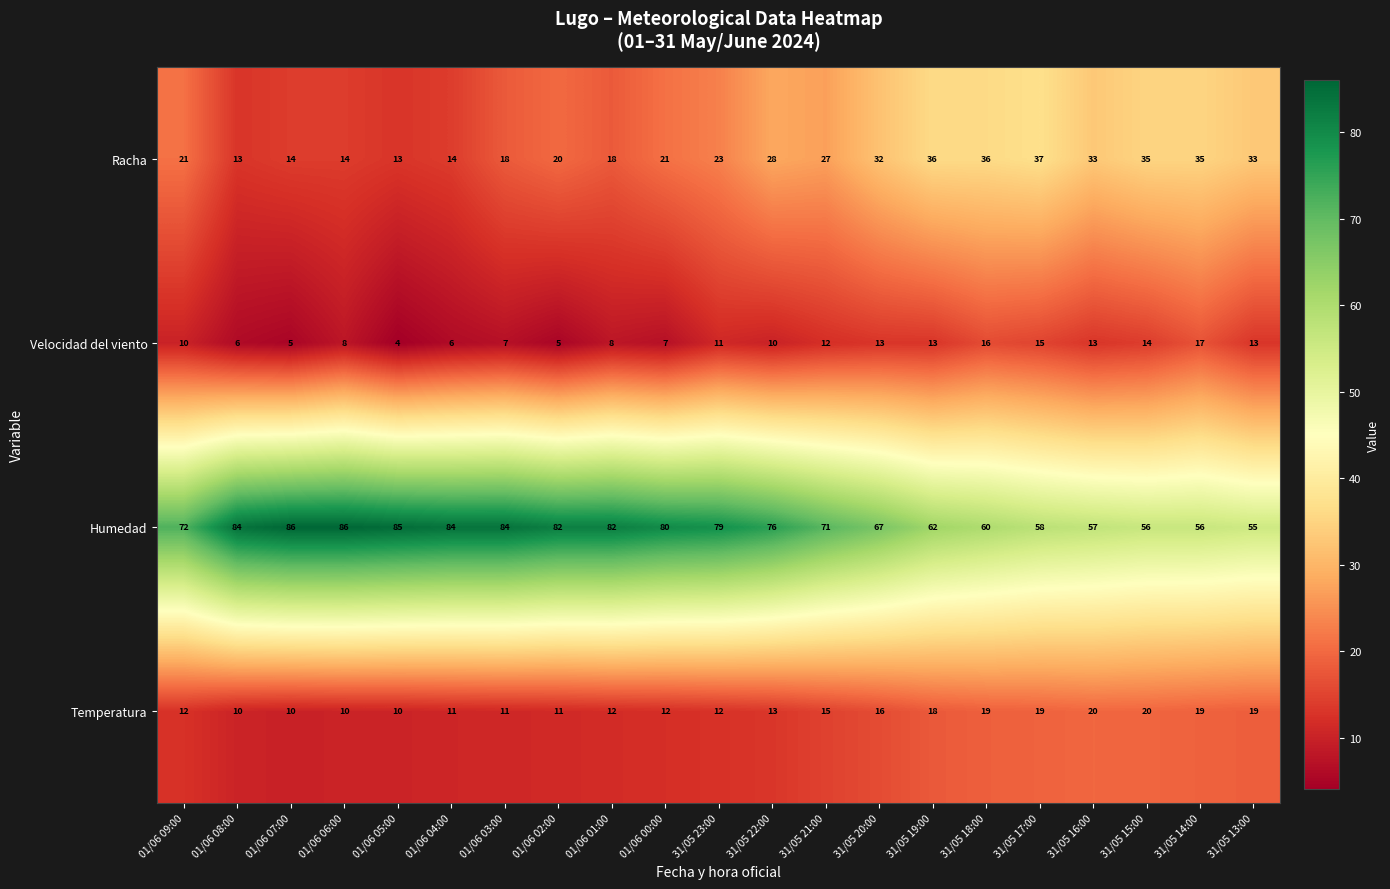

What is the minimum value for Velocidad del viento?

4